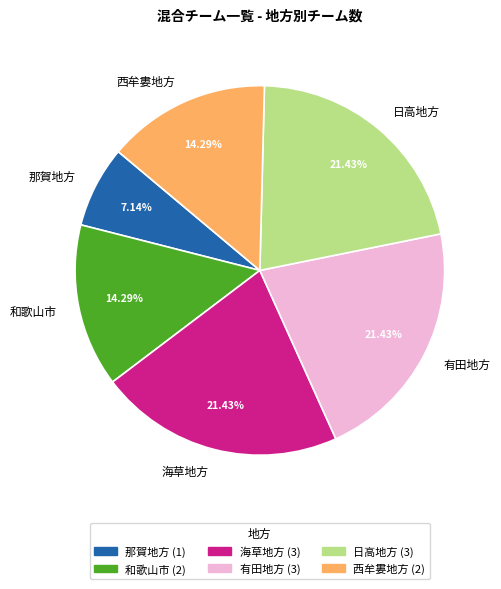

Does 海草地方 represent more than half of the total?

No